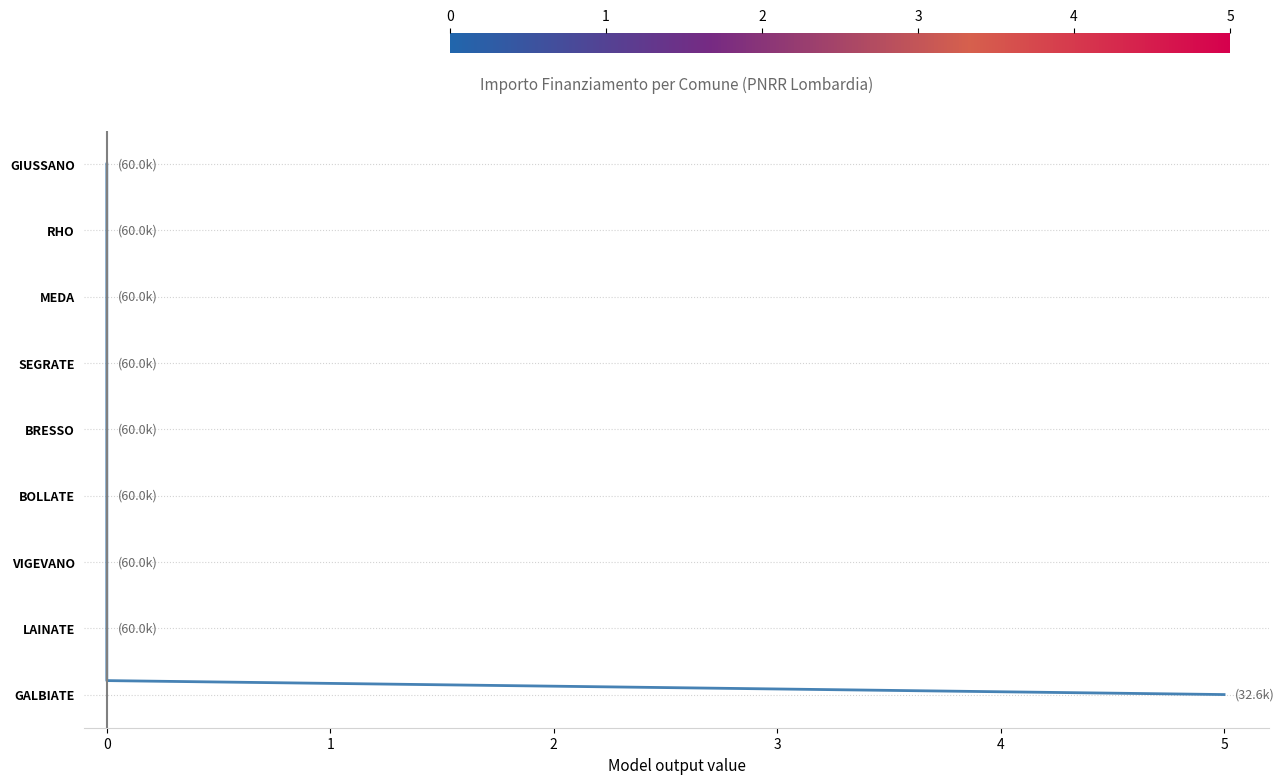

Which has a higher value, 34 or 30?

30